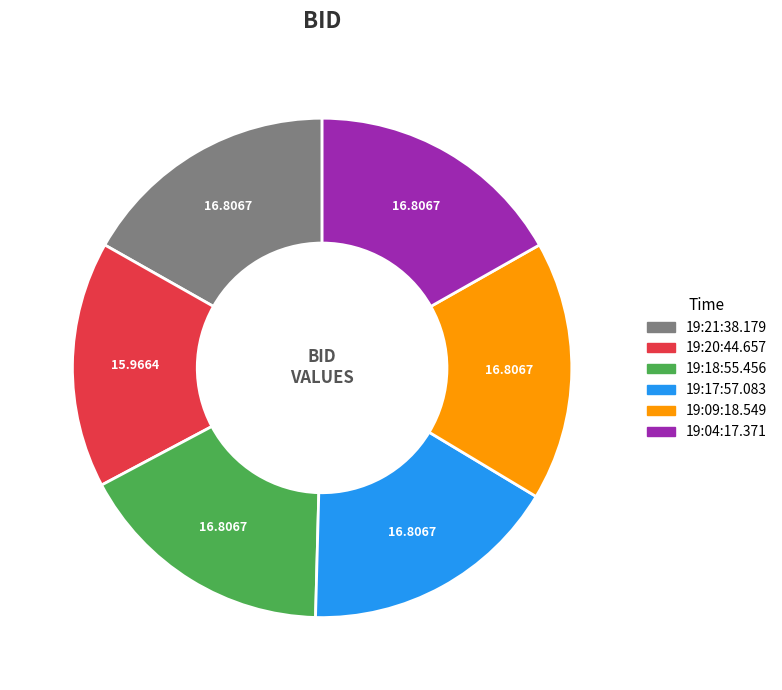

Is the sum of 19:20:44.657 and 19:21:38.179 greater than half?

No